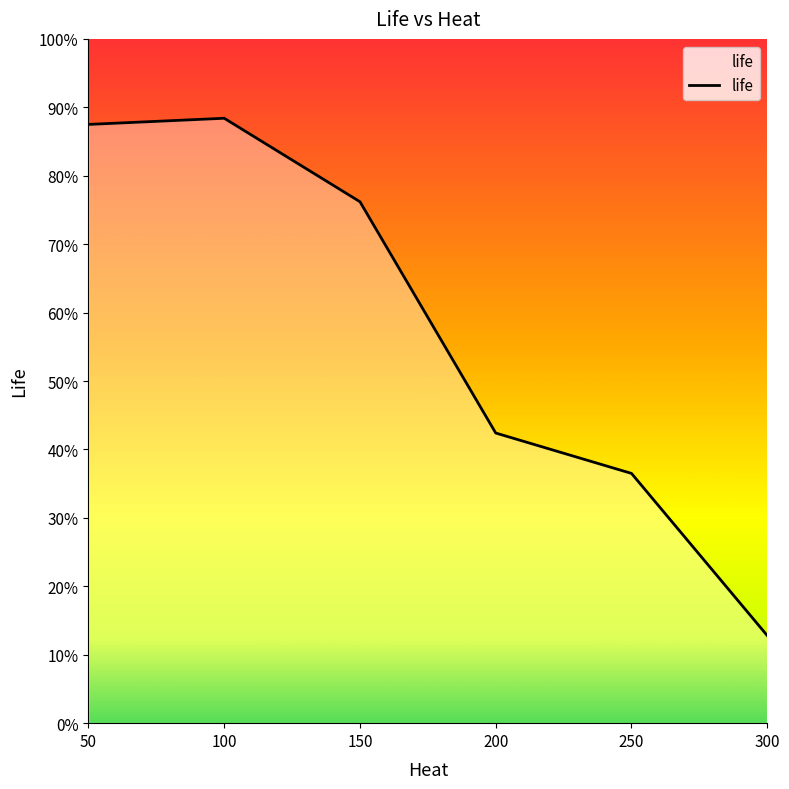

Between 300 and 100, which is larger?

100